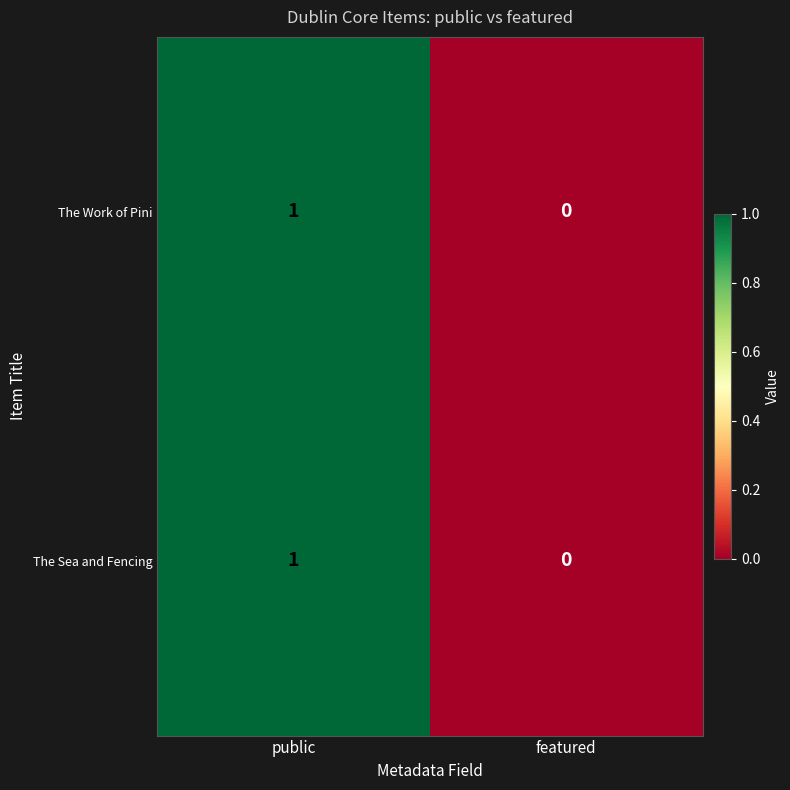

Reading right to left, extract all data points from this chart.

The Work of Pini: 0	1
The Sea and Fencing: 0	1